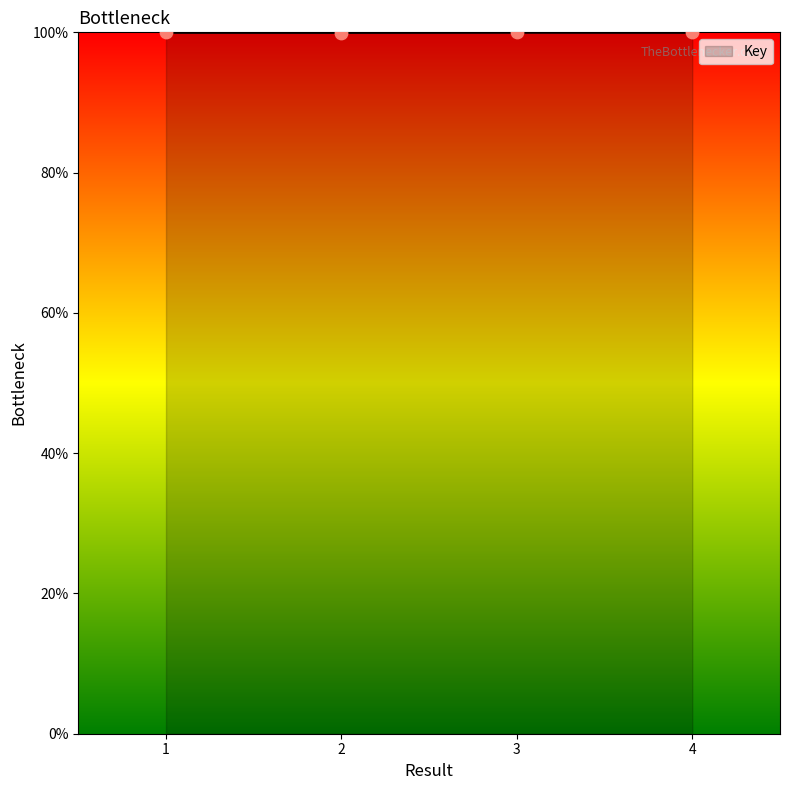

What is the ratio of the value at 2 to the value at 3?

1.0